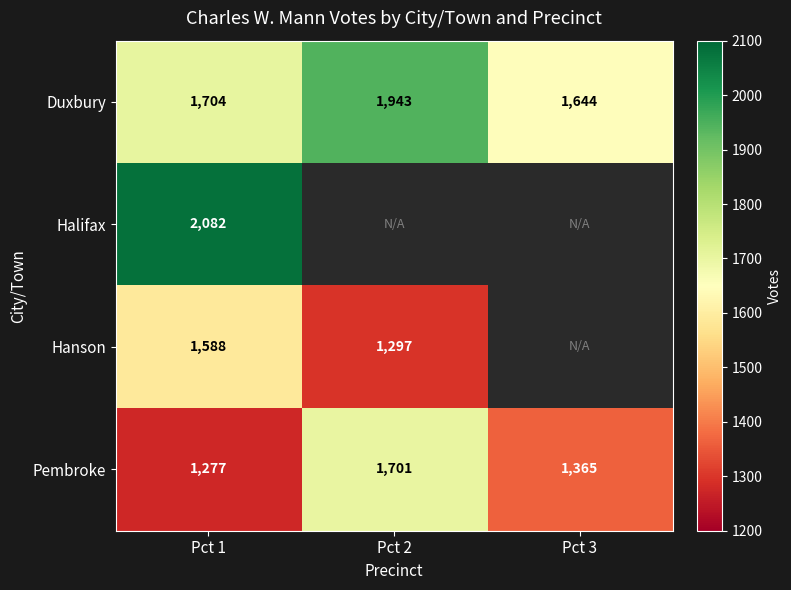

At which label does Duxbury reach its minimum?

Pct 3